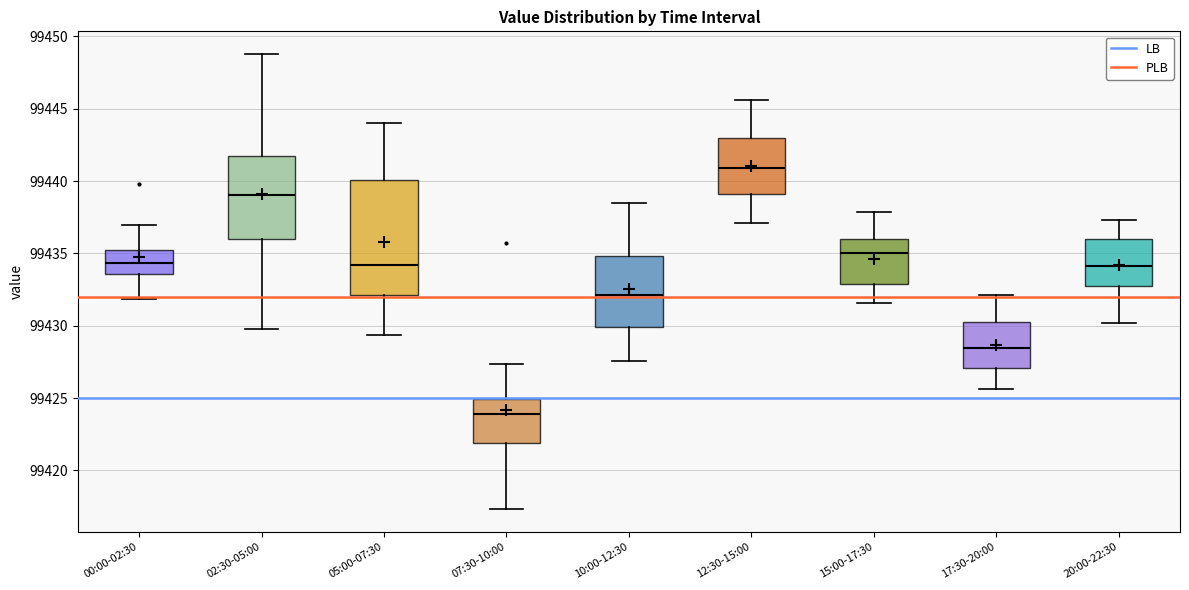

Which box has the lowest median line?

07:30-10:00